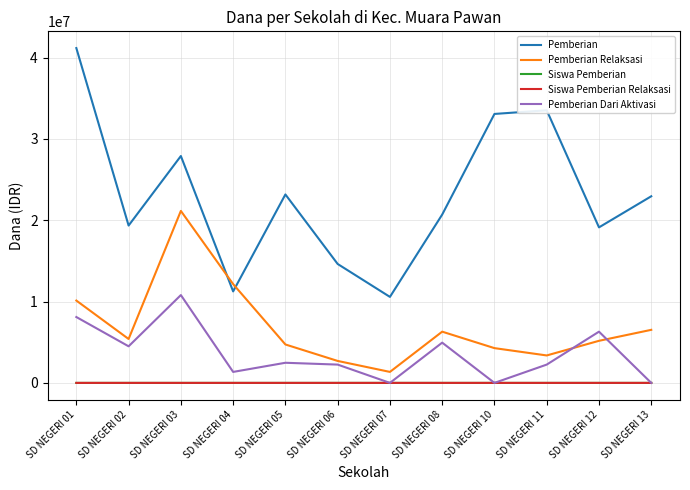

Count the number of categories in the chart.

12